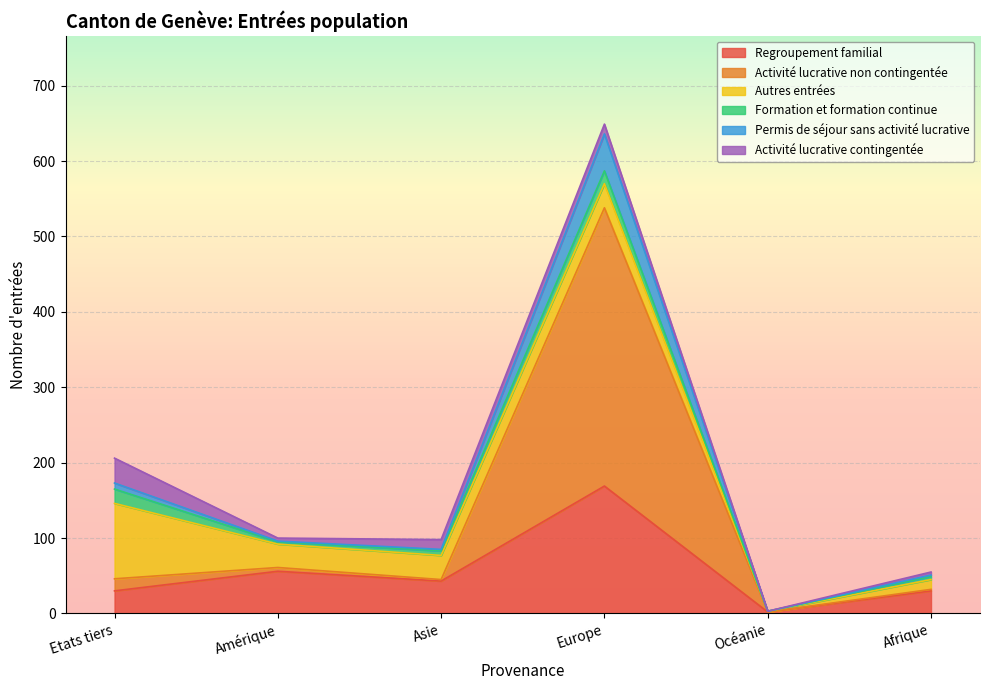

At which category is the sum across all series the highest?

Europe